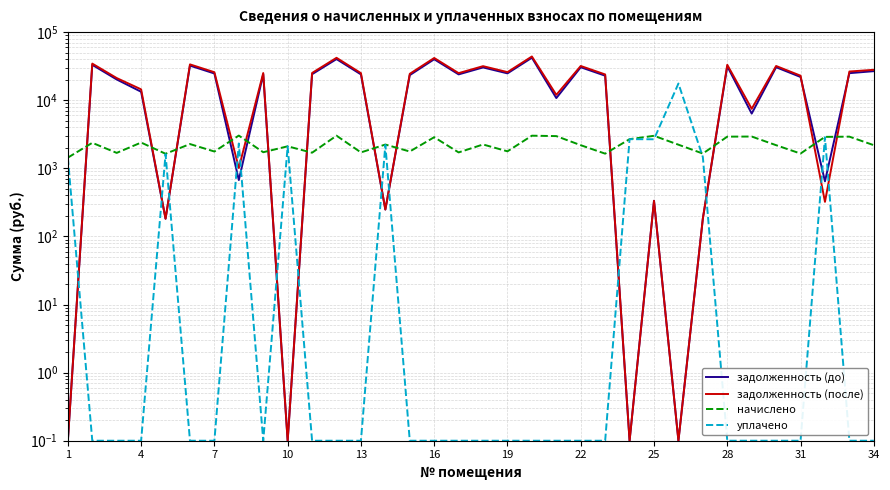

How many lines are shown in the chart?

4